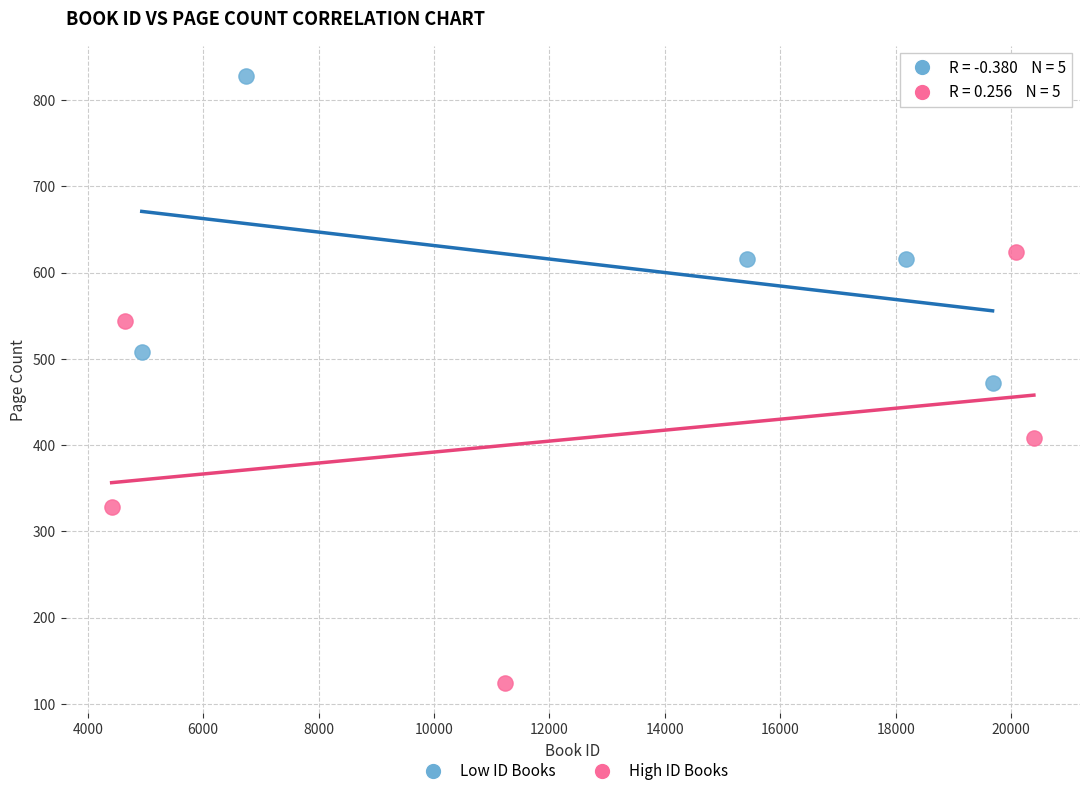

Which series has the largest Y range (max minus min)?

High ID Books